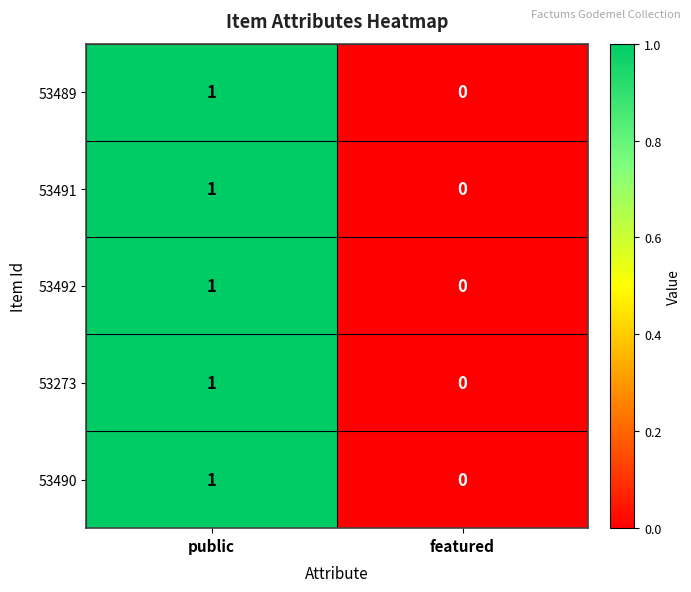

Count the number of data series in this chart.

5